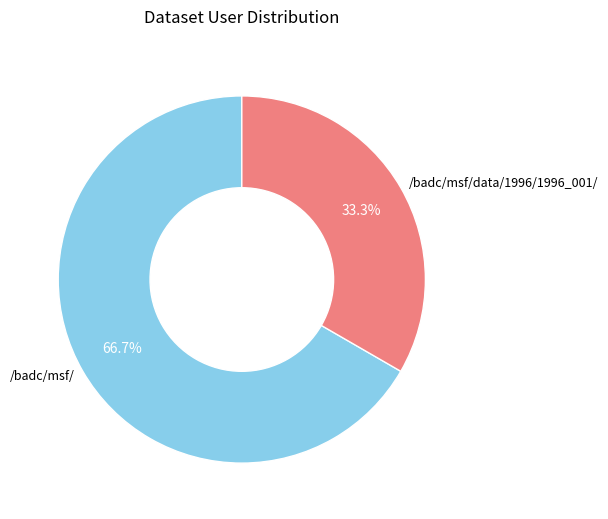

What is the ratio of the value at /badc/msf/ to the value at /badc/msf/data/1996/1996_001/?

2.0